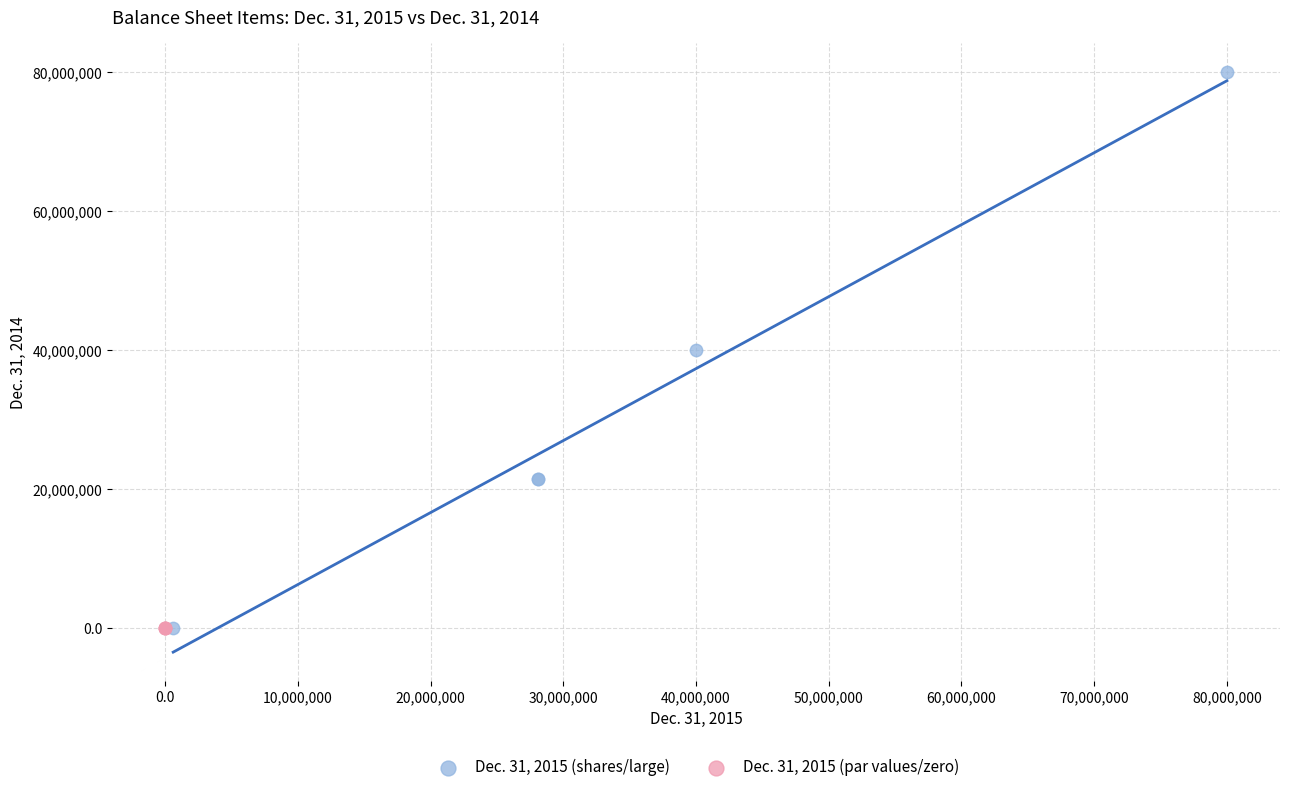

Which series has the widest spread of Y values?

Dec. 31, 2015 (shares/large)